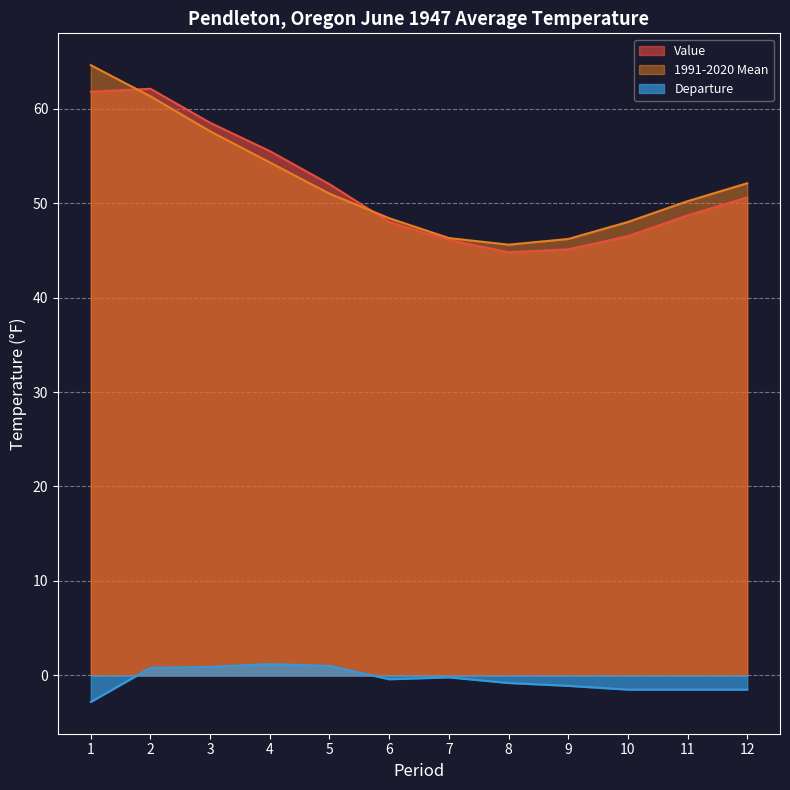

At which category does Departure reach its first local peak?

4